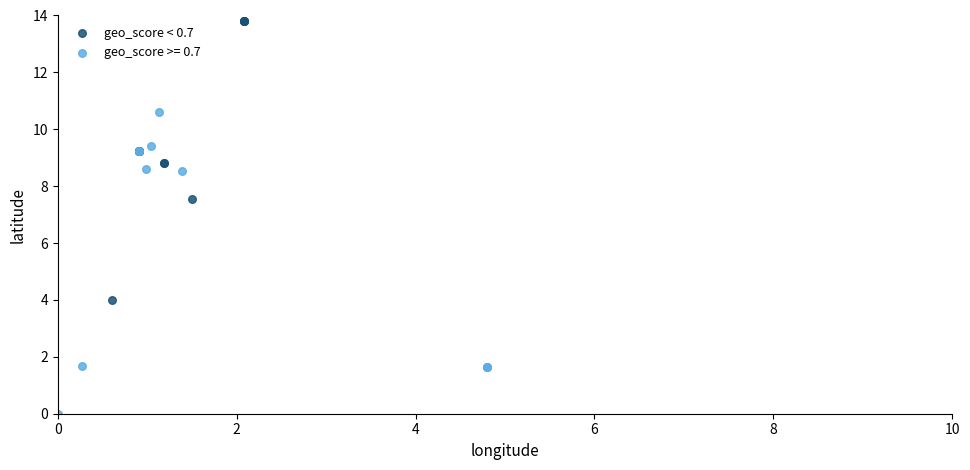

Which series contains the highest Y value?

geo_score < 0.7